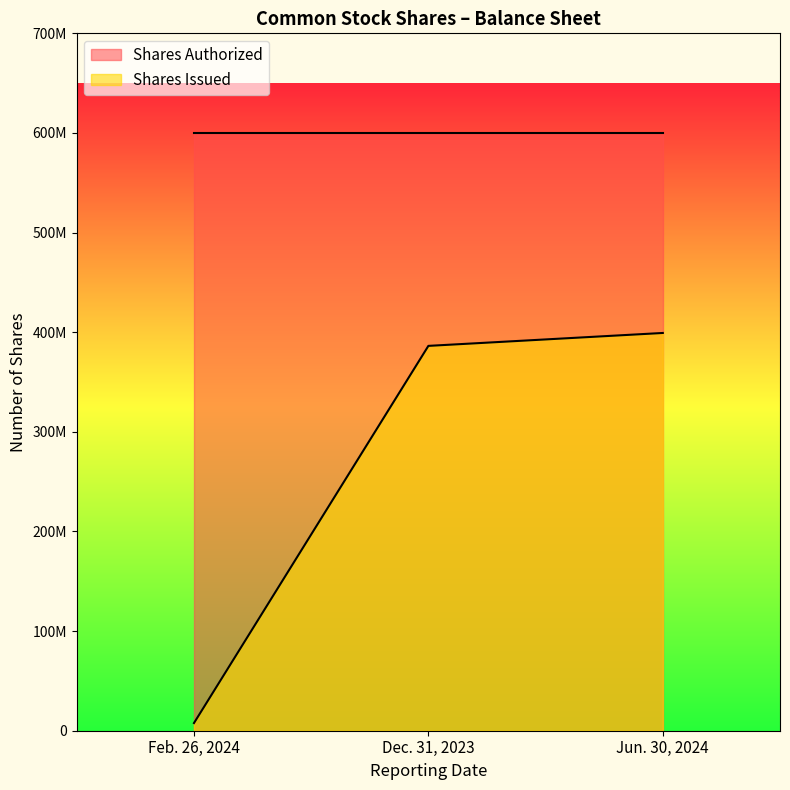

The value of Jun. 30, 2024 at Shares authorized is 646264915.5. True or false?

False